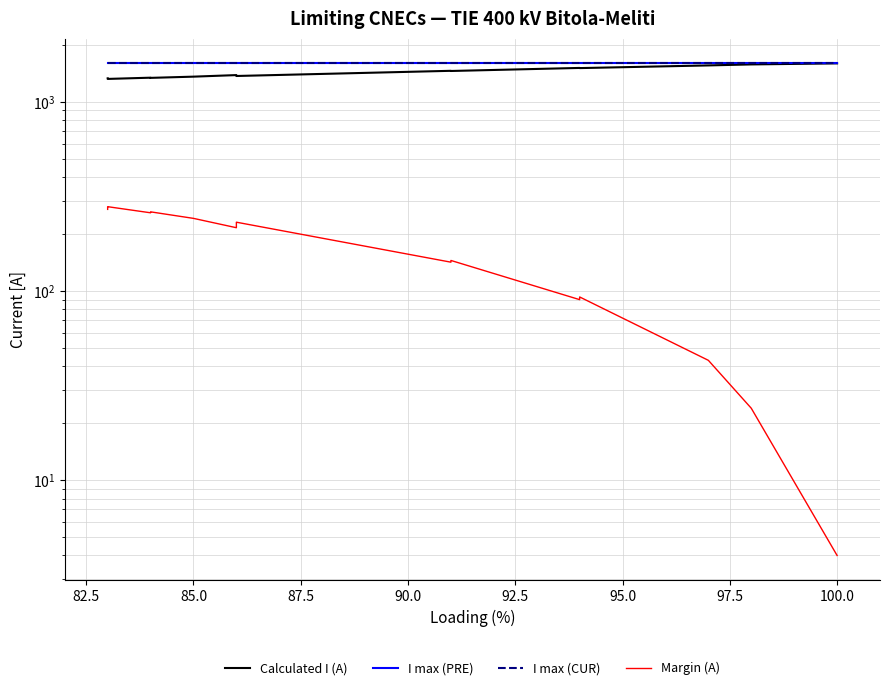

True or false: Calculated I (A) and Margin (A) intersect in this chart.

False